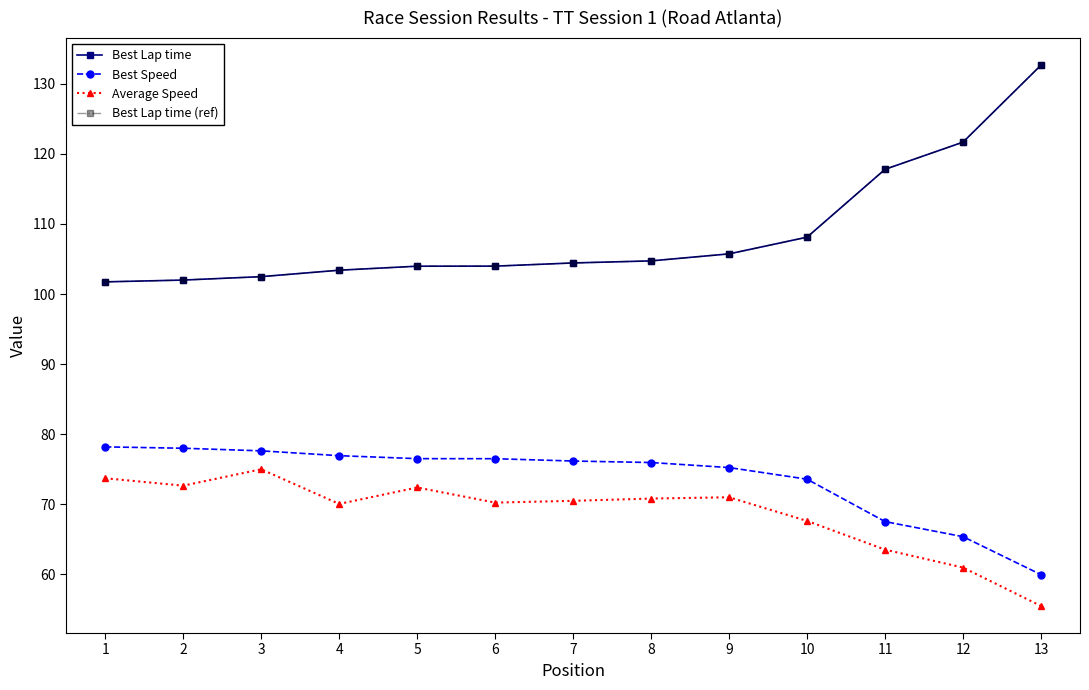

What is the value of the Best Lap time (ref) point at the 5th from the left?

104.0